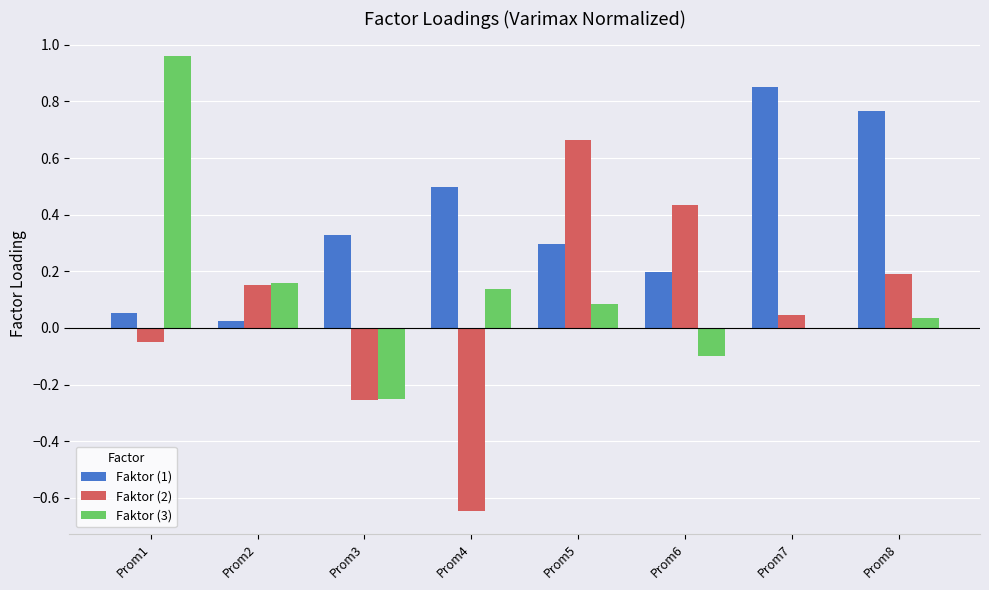

Which series has the largest total across all categories?

Faktor (1)